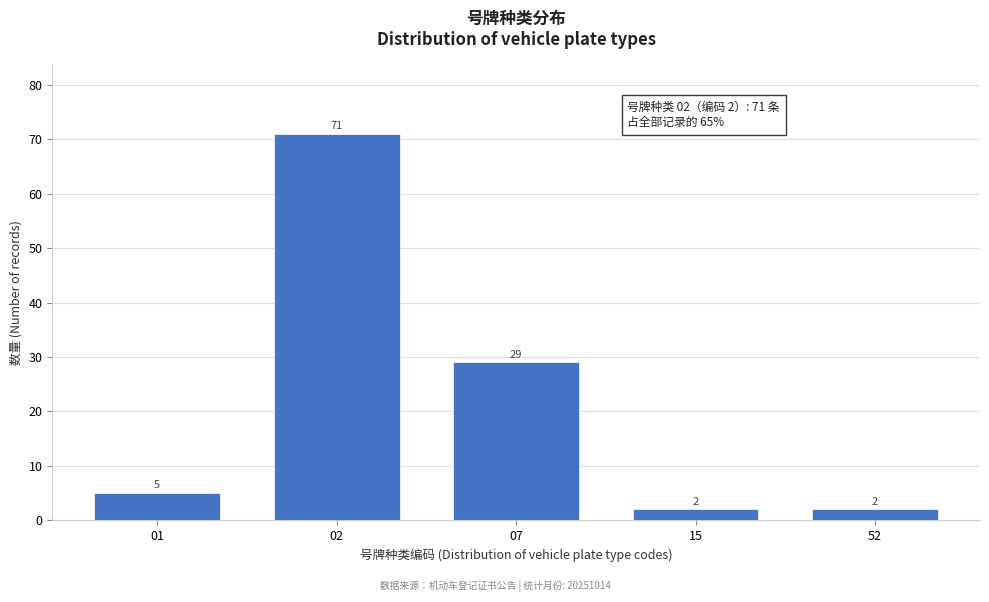

Reading right to left, extract all data points from this chart.

52=2	15=2	07=29	02=71	01=5